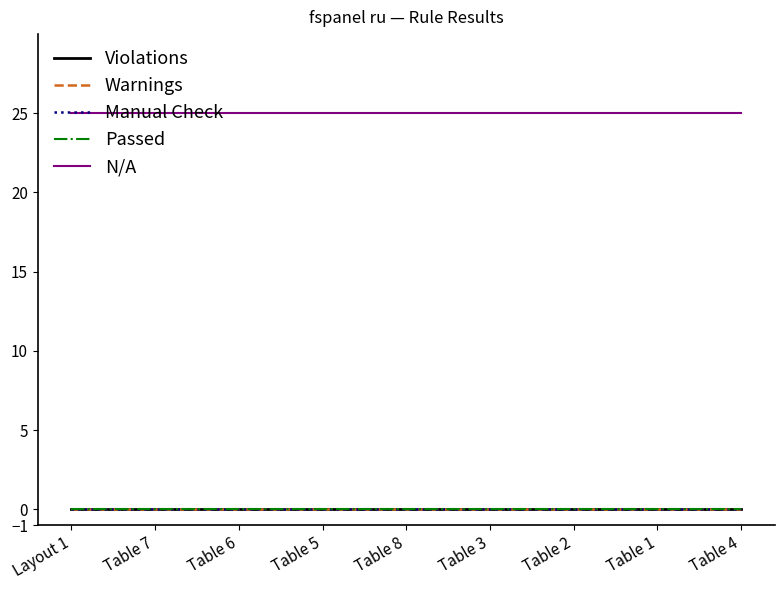

True or false: Manual Check and N/A intersect in this chart.

False